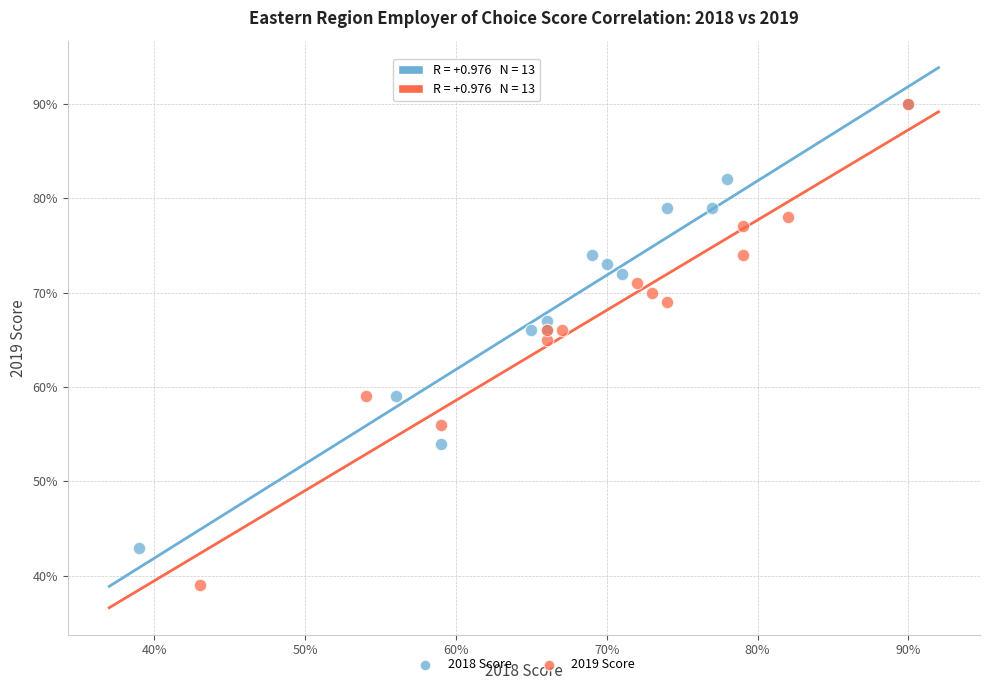

Which series contains the lowest Y value?

2019 Score